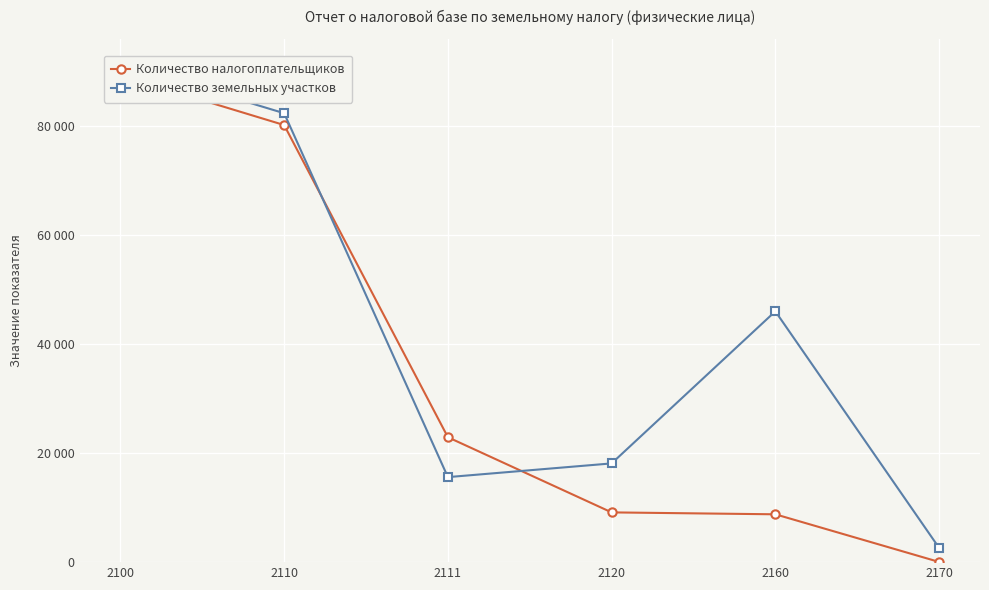

Between 2170 and 2110, which is larger?

2110